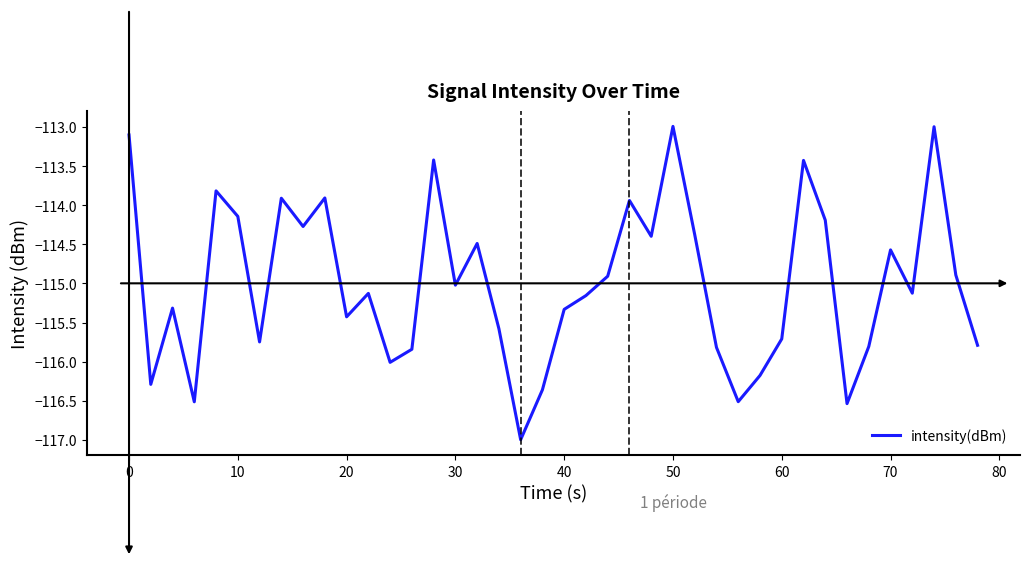

What is the smallest value displayed?

-117.0